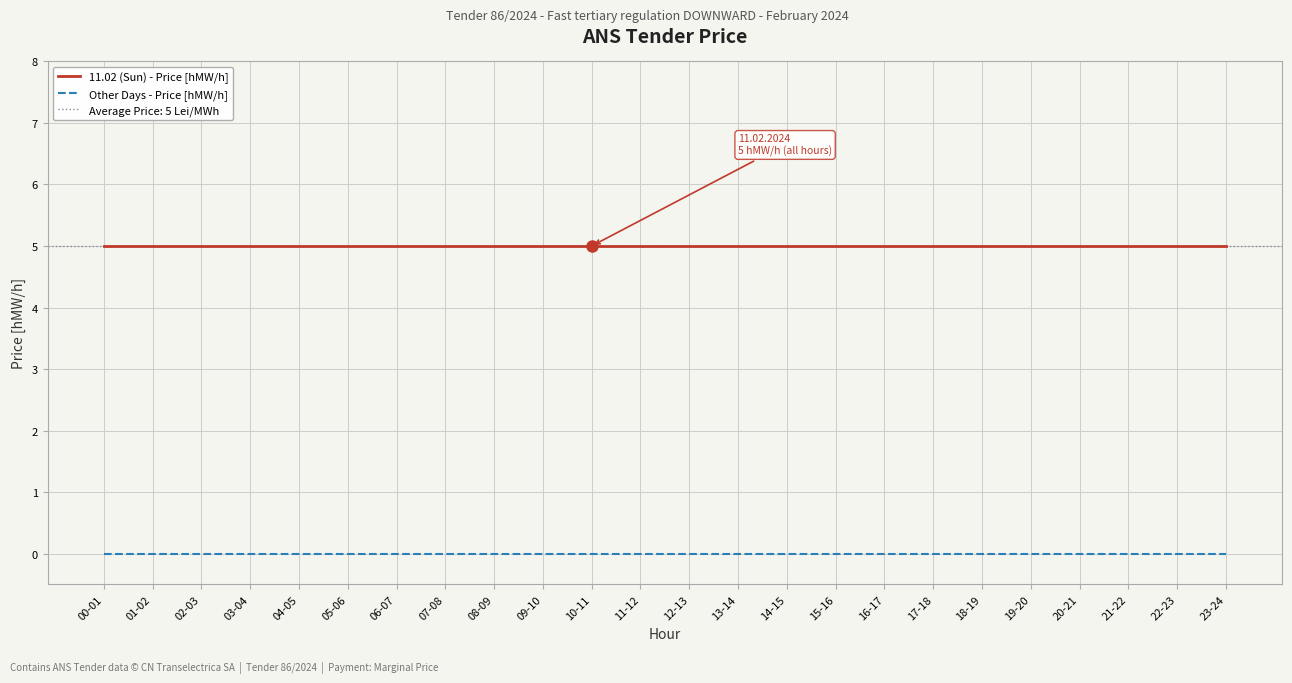

True or false: 11.02 (Sun) - Price [hMW/h] has more than 2 points higher than both neighbors.

False